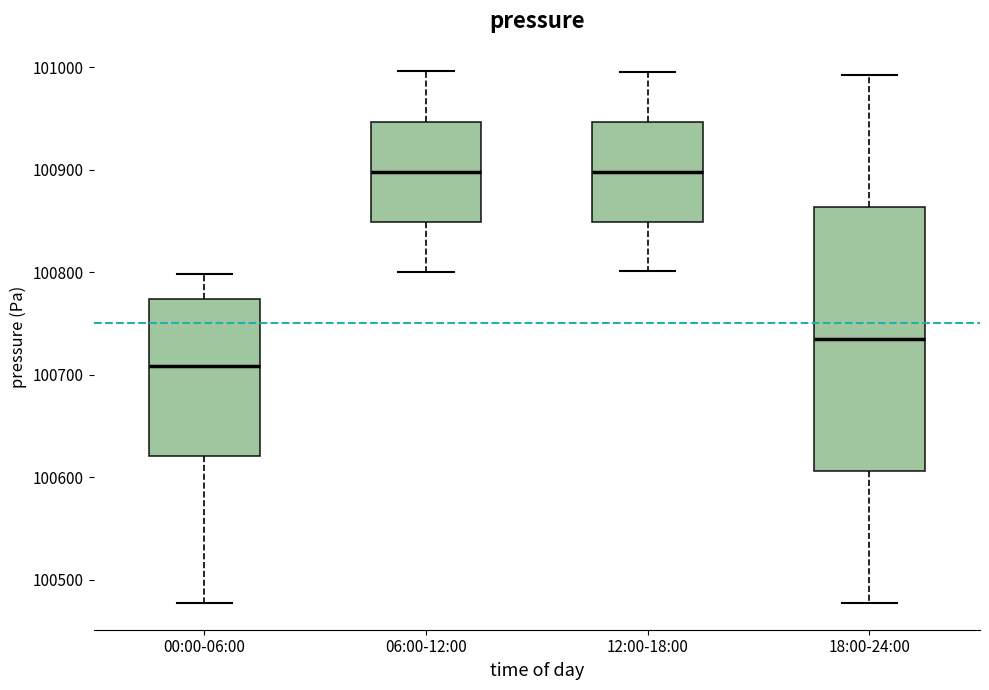

Where is the upper edge of the box for 00:00-06:00 on the y-axis? The values are not printed on the chart, so give them approximately, as read against the axis.

100770